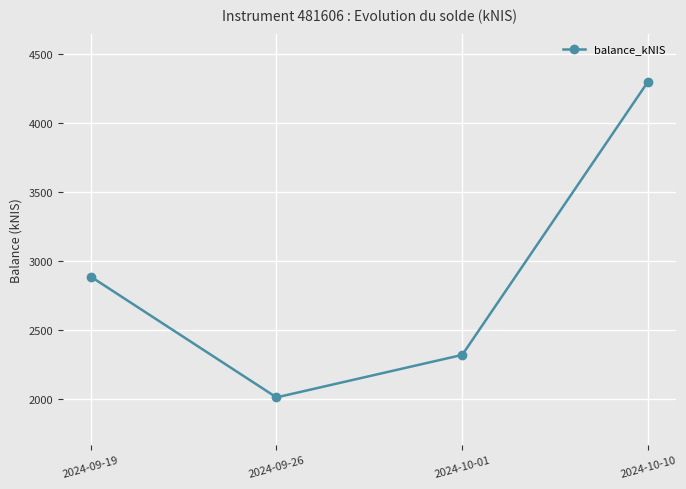

How many lines are shown in the chart?

1